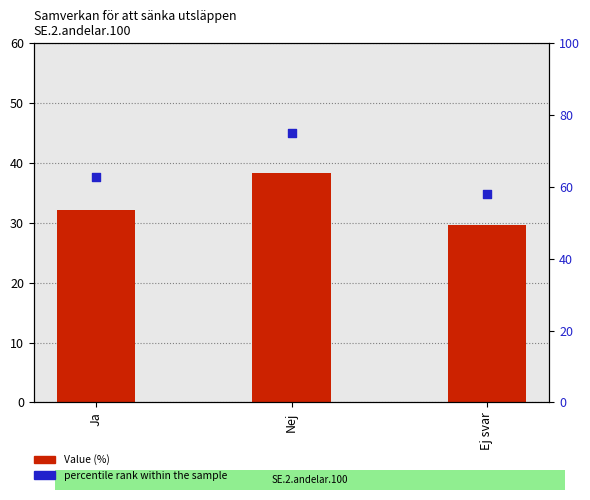

What are all the series names shown in the legend?

Value (%), percentile rank within the sample